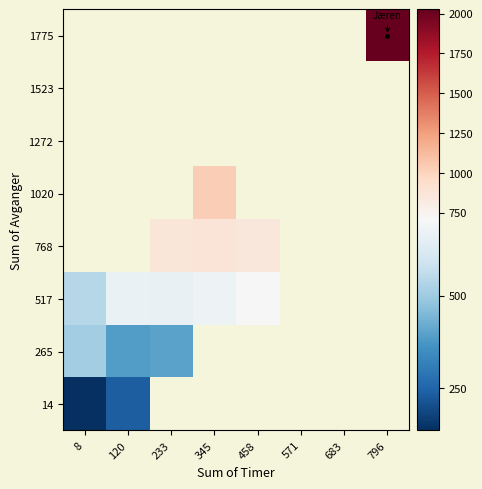

At how many categories does at least one series exceed 1668?

1